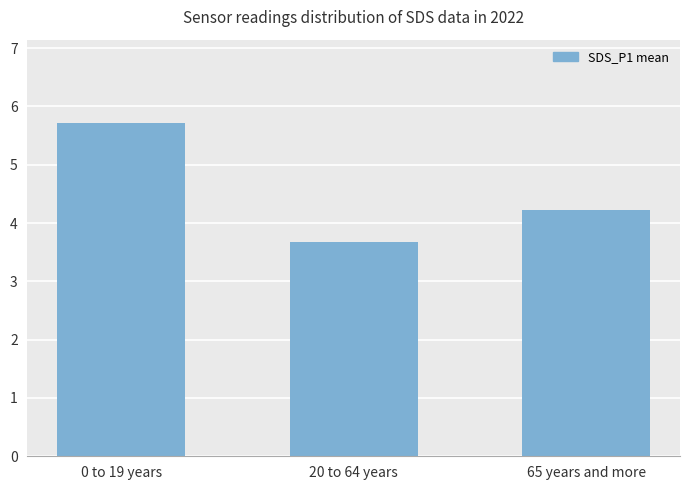

What is the change in value from 20 to 64 years to 65 years and more?

+0.5